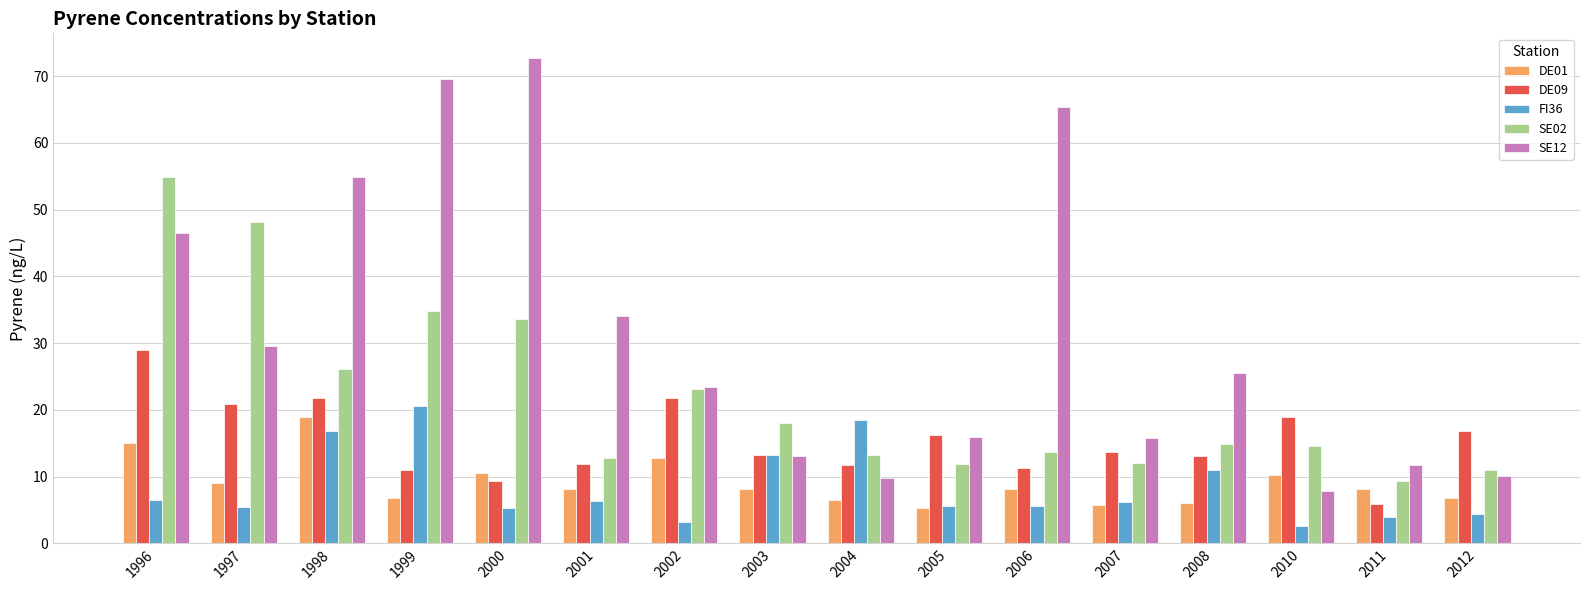

How many data points in SE12 are above 25?

8